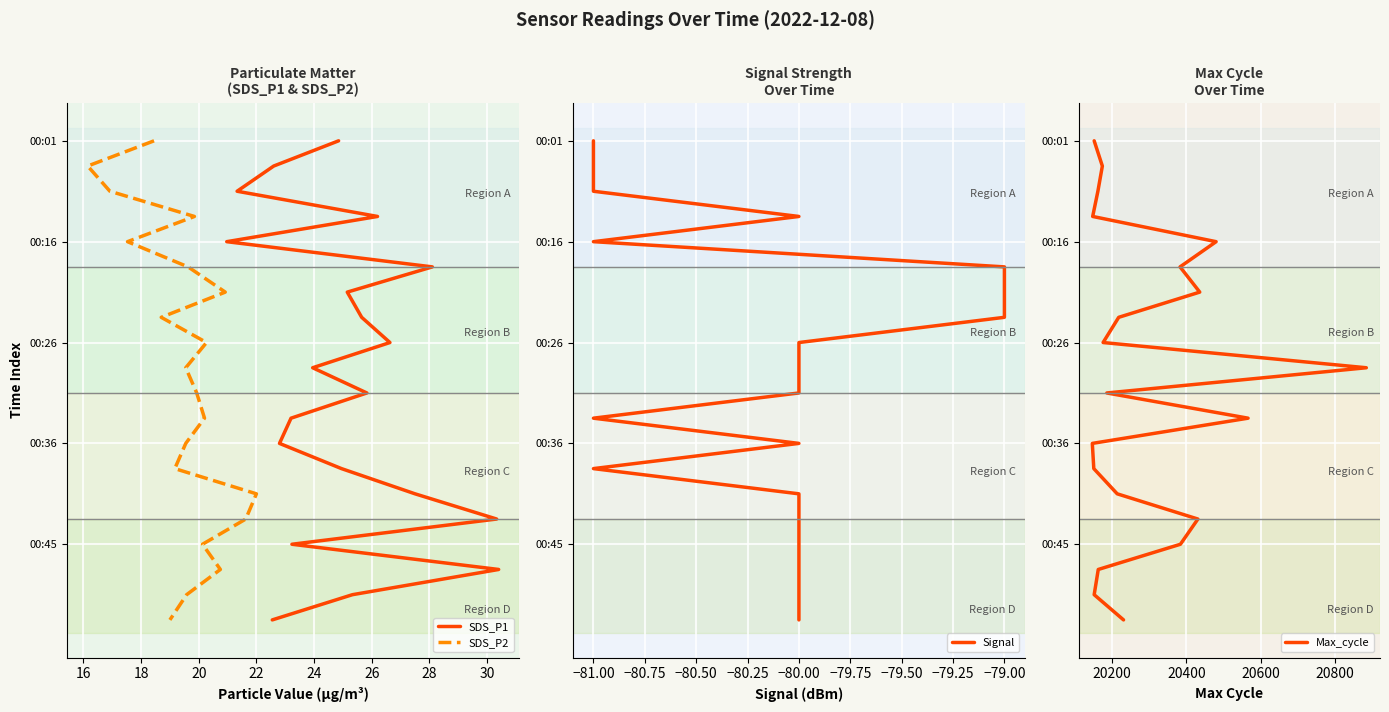

Between 18 and 26, which series saw the biggest shift?

SDS_P1